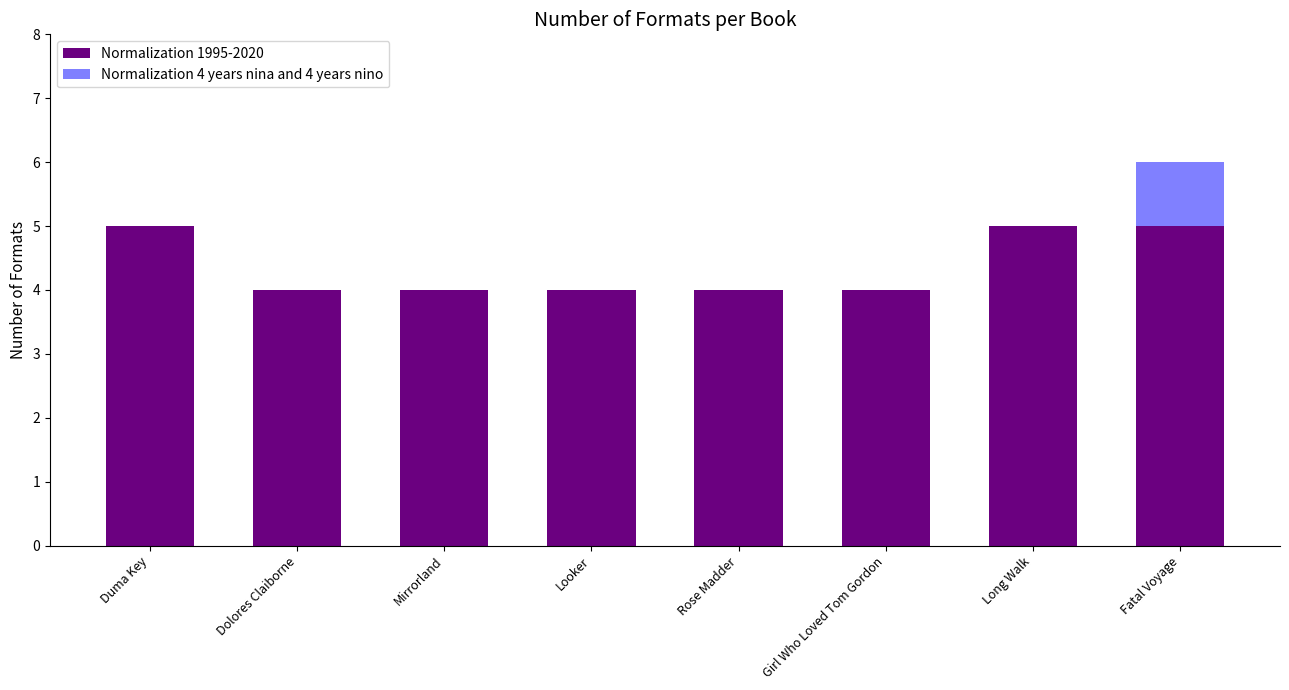

What is the sum of the Normalization 1995-2020 values at Girl Who Loved Tom Gordon and Fatal Voyage?

9